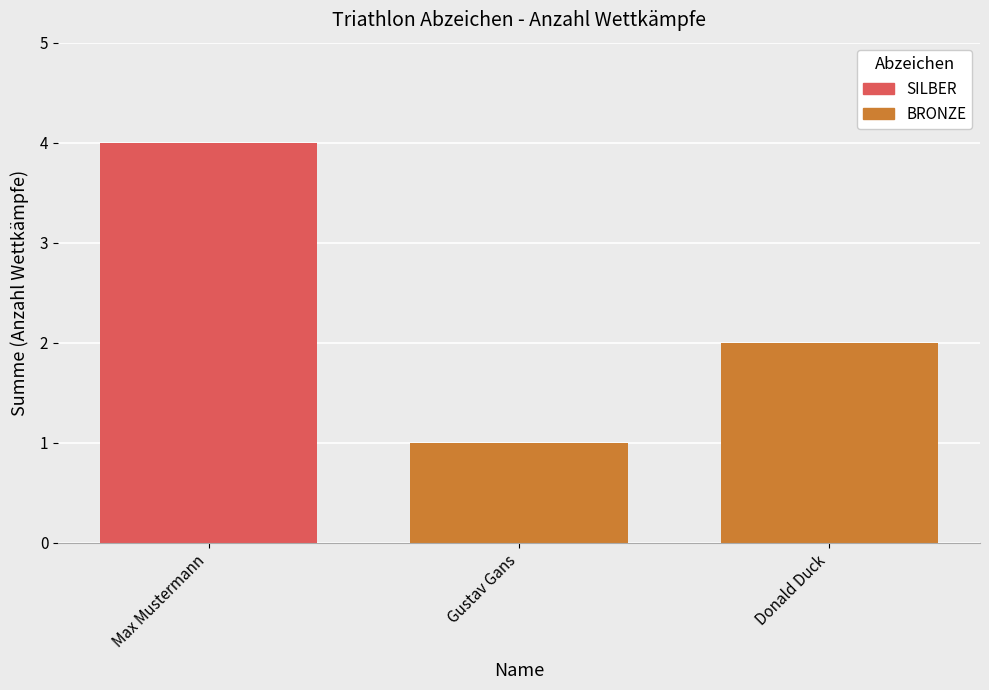

What is the smallest value displayed?

1